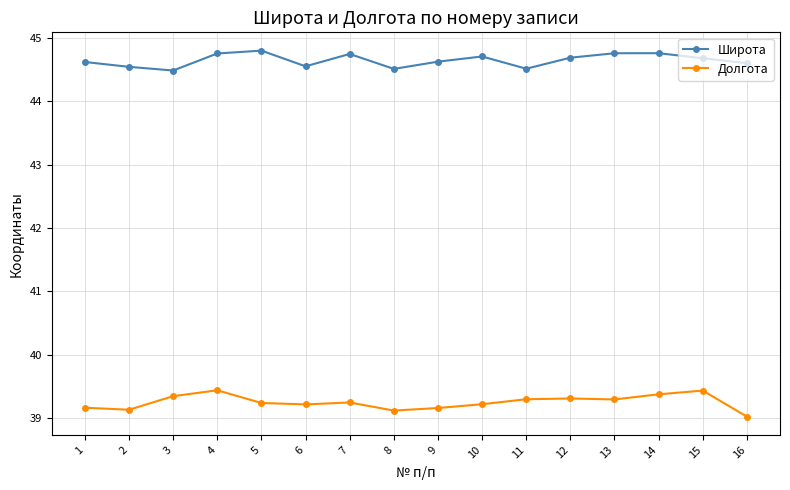

What is the maximum value for Долгота?

39.4